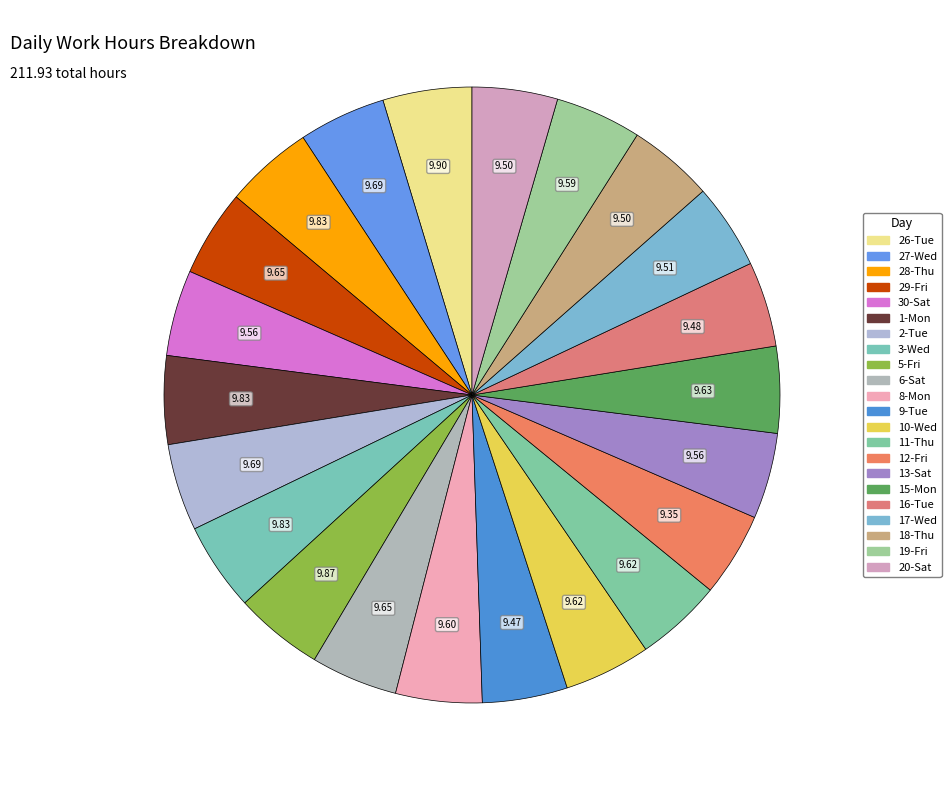

Which category has the biggest portion of the pie?

26-Tue